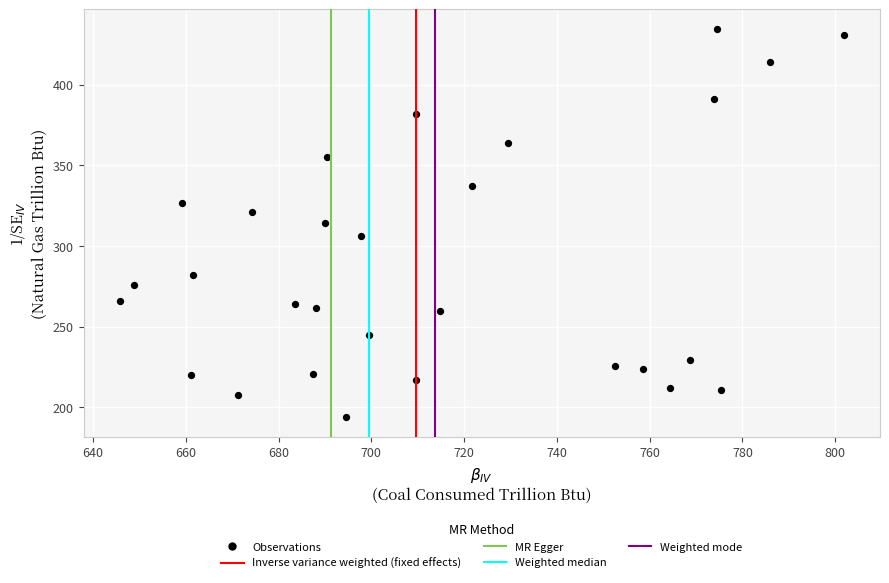

What is the range of X values (max minus min)?

156.1